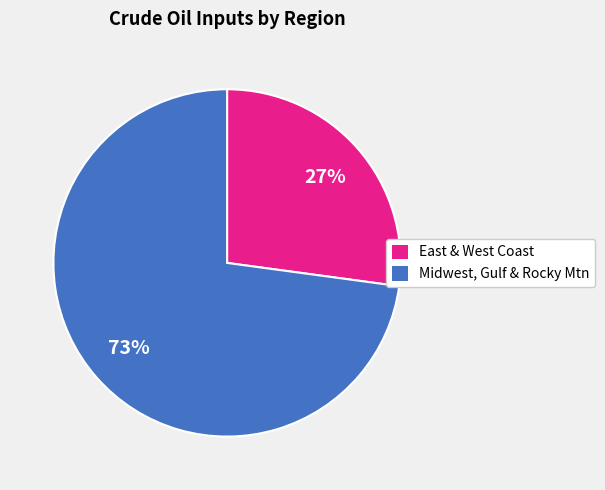

Approximately how many times larger is the value at East & West Coast compared to Midwest, Gulf & Rocky Mtn?

0.4